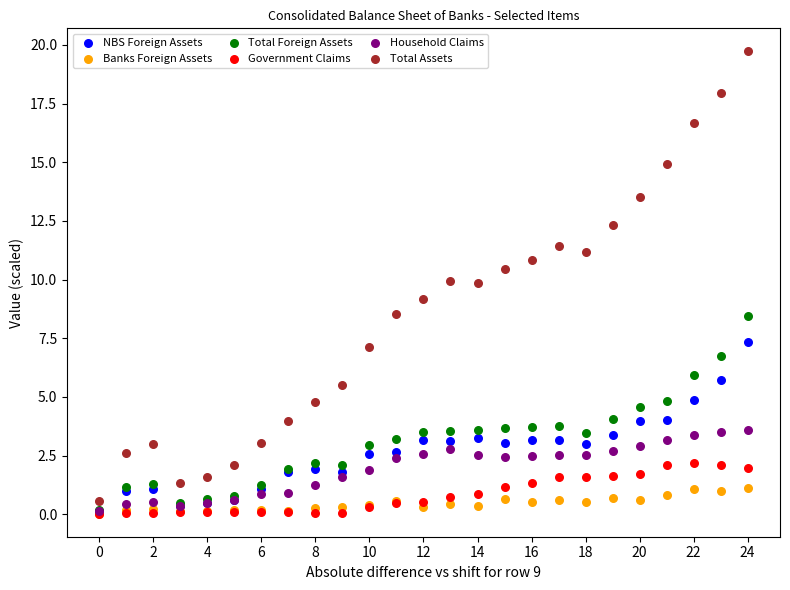

What are all the series names shown in the legend?

NBS Foreign Assets, Banks Foreign Assets, Total Foreign Assets, Government Claims, Household Claims, Total Assets